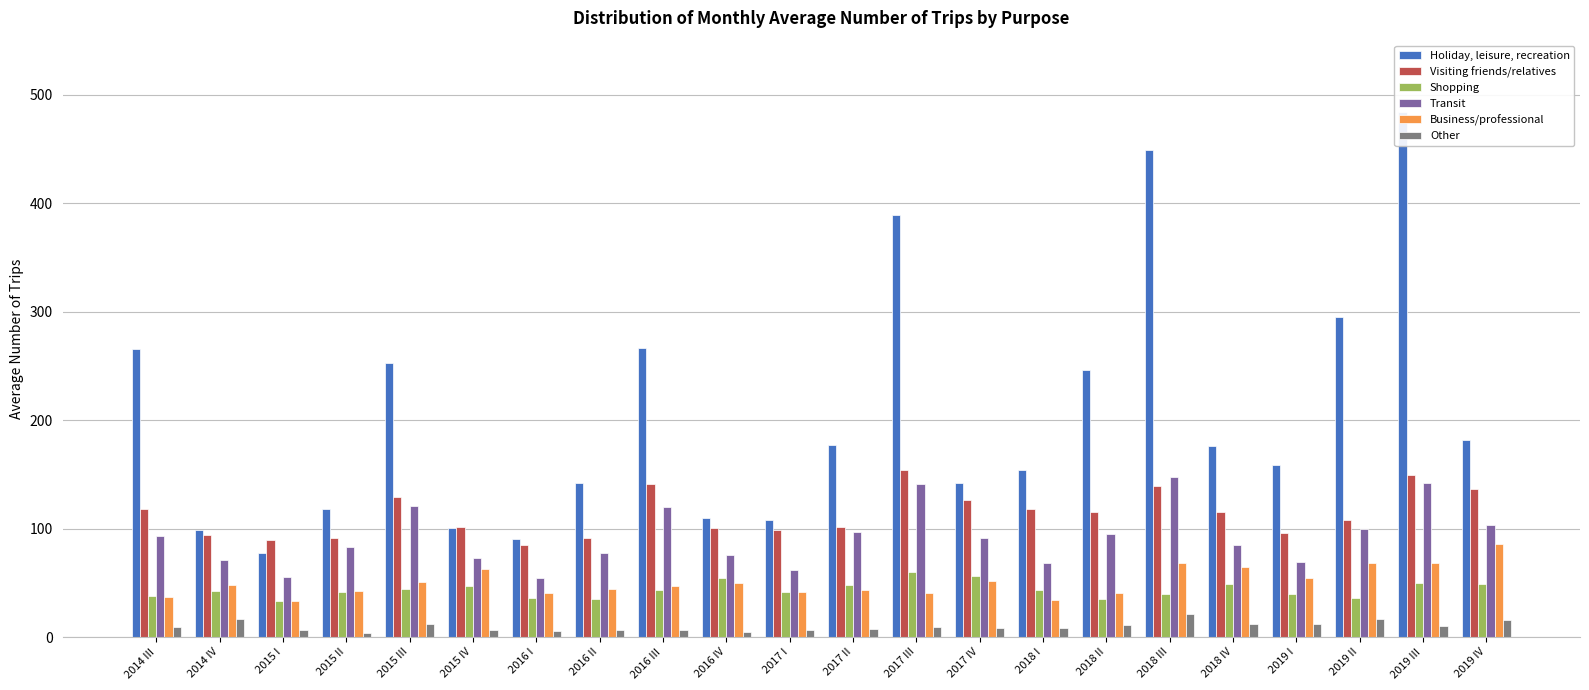

What is the label of the 19th bar from the left?

2019 I